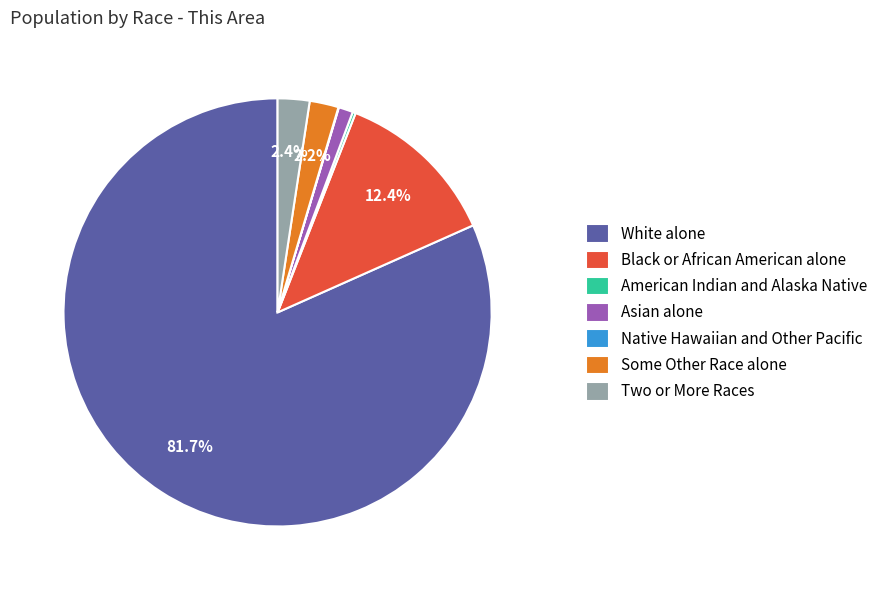

Does any single category account for the majority?

Yes